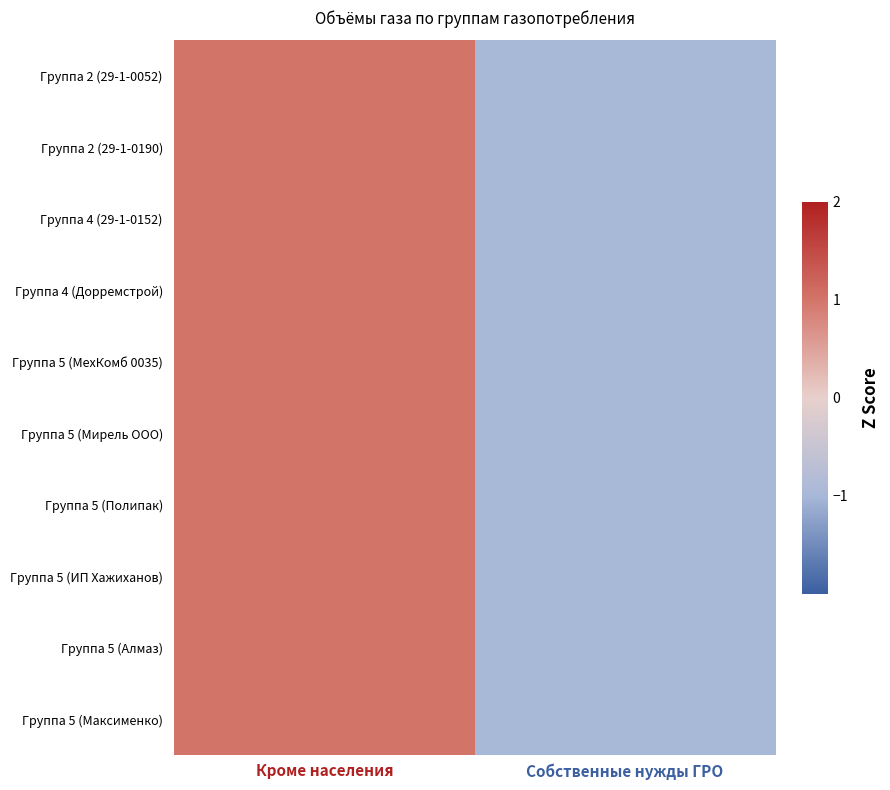

At which category does the chart reach its minimum across all series?

Собственные нужды ГРО